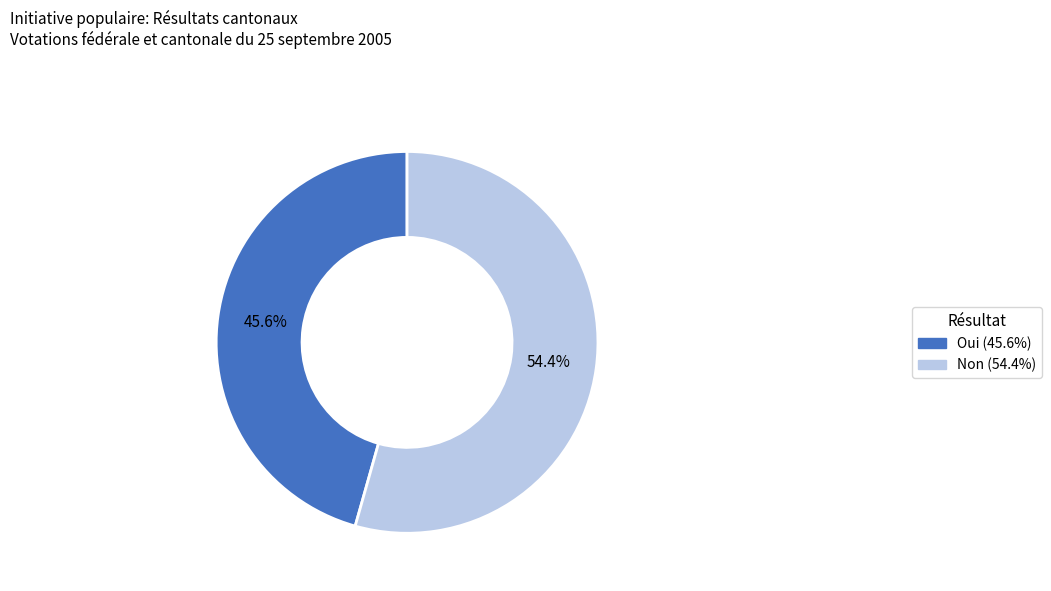

Which has a higher value, Non or Oui?

Non